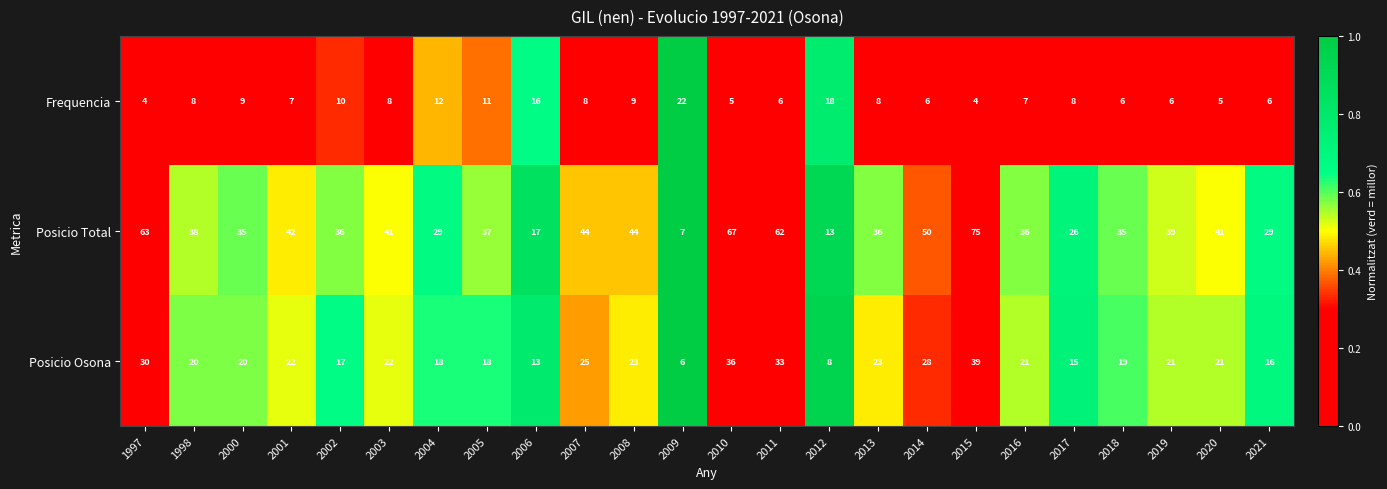

Rank the series at 2001 from lowest to highest value.

Frequencia, Posicio Osona, Posicio Total